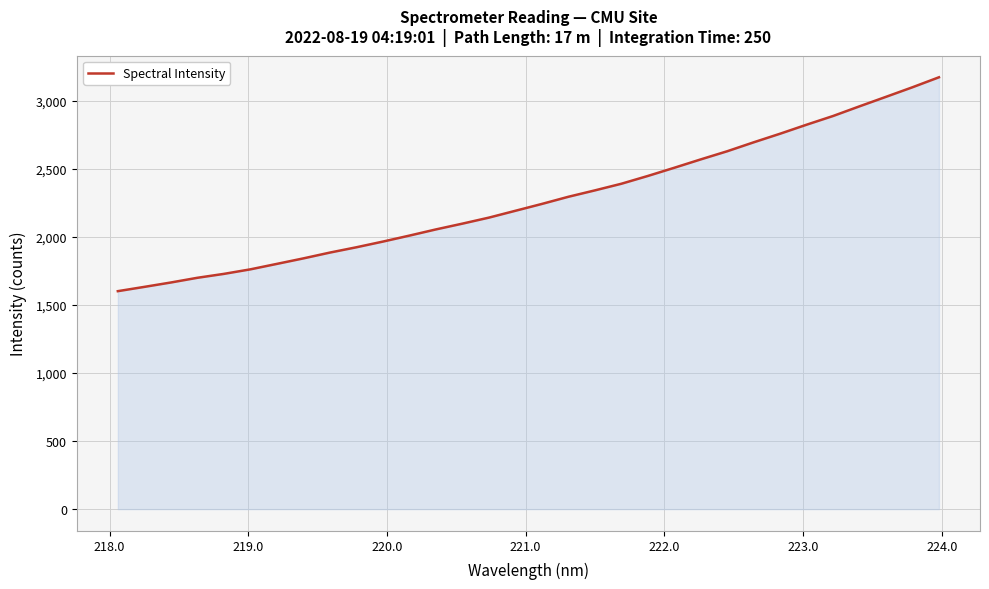

What is the maximum value shown in the chart?

3170.5